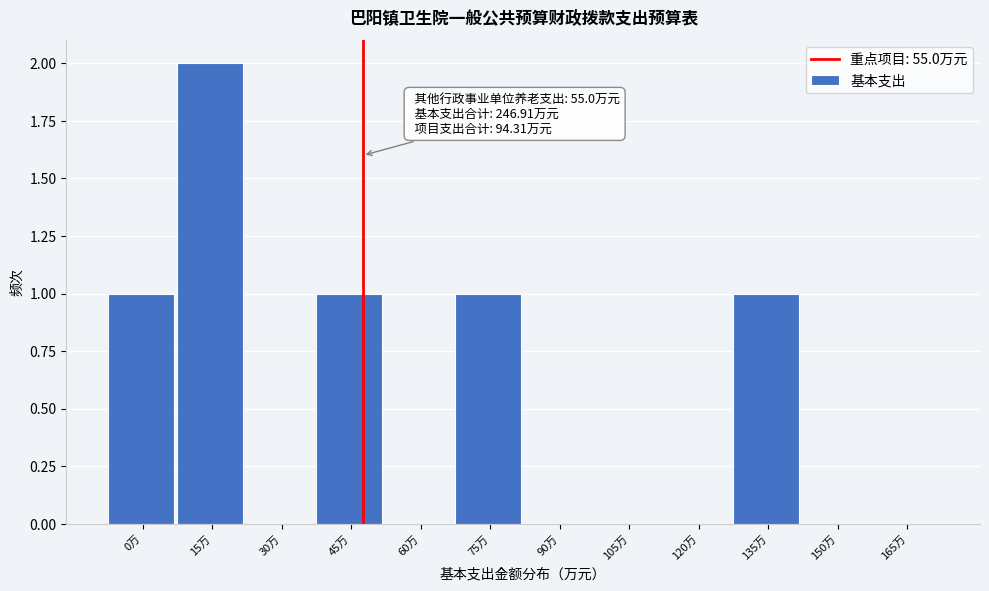

Reading right to left, what are all the values shown in this chart?

165万=0	150万=0	135万=1	120万=0	105万=0	90万=0	75万=1	60万=0	45万=1	30万=0	15万=2	0万=1